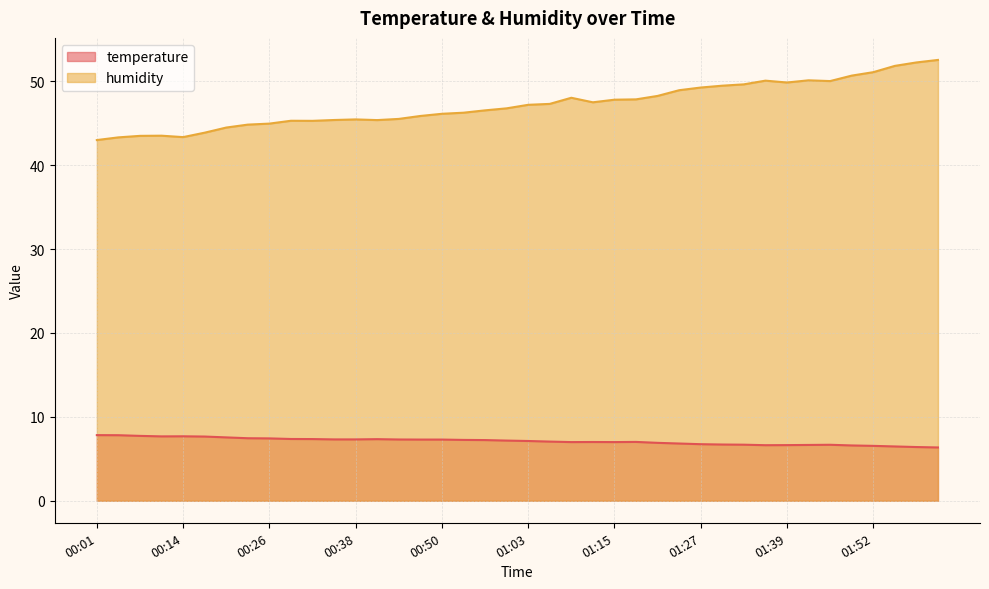

What is the label of the 13th point from the right?

01:24